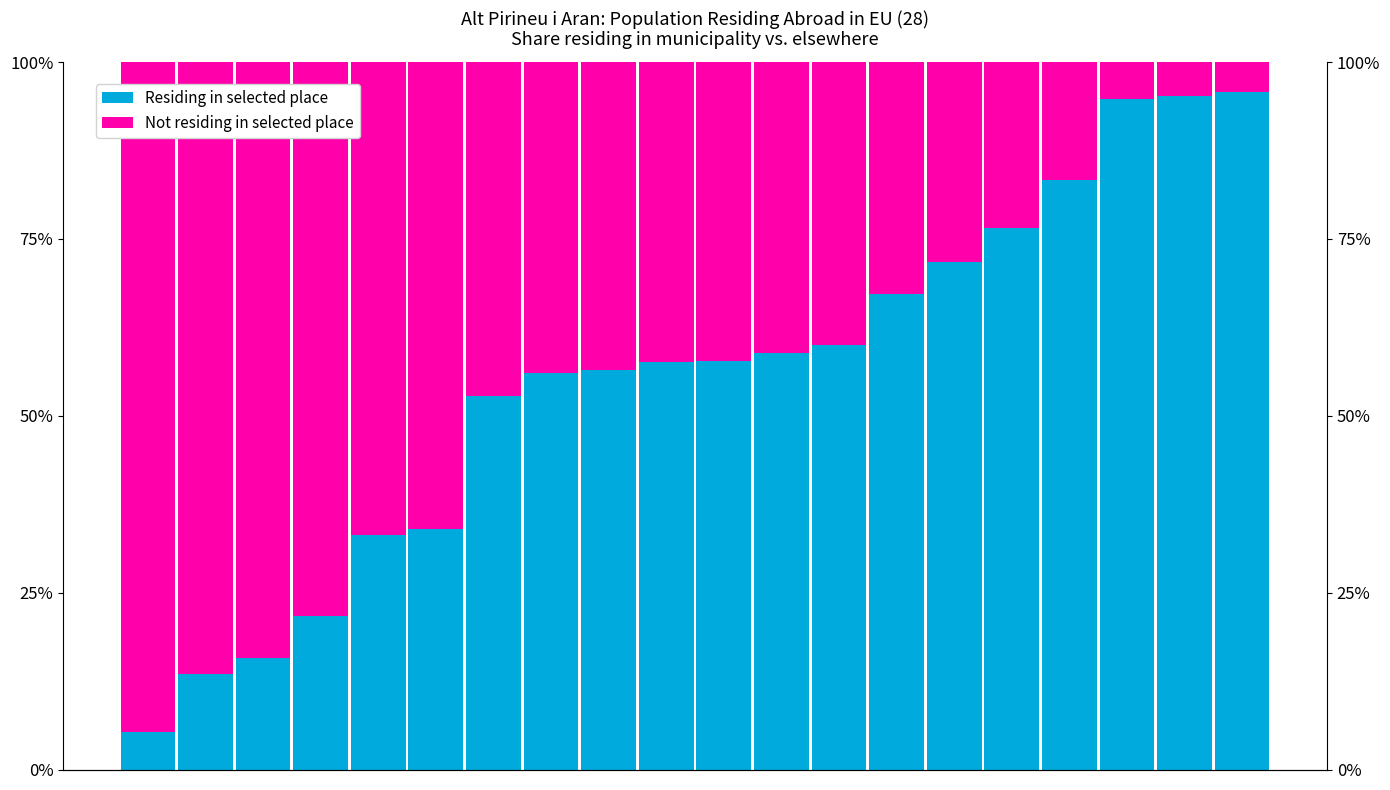

Which series has the widest spread of values?

Residing in selected place